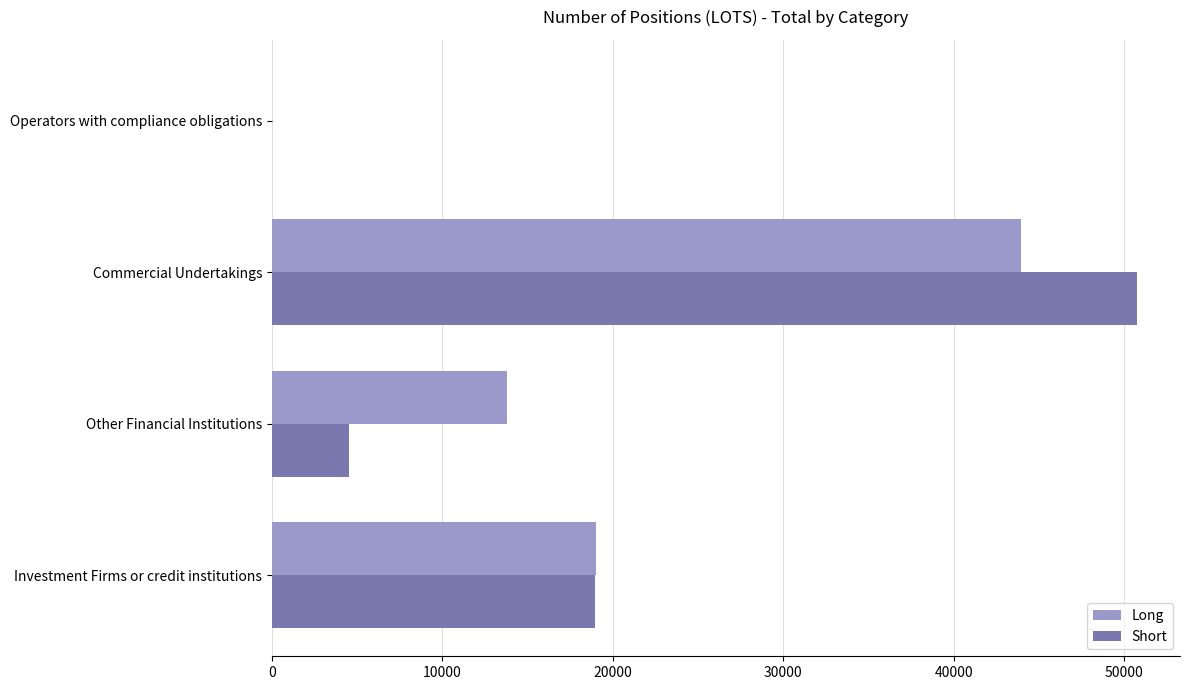

At which label is Short closest to 25374?

Investment Firms or credit institutions